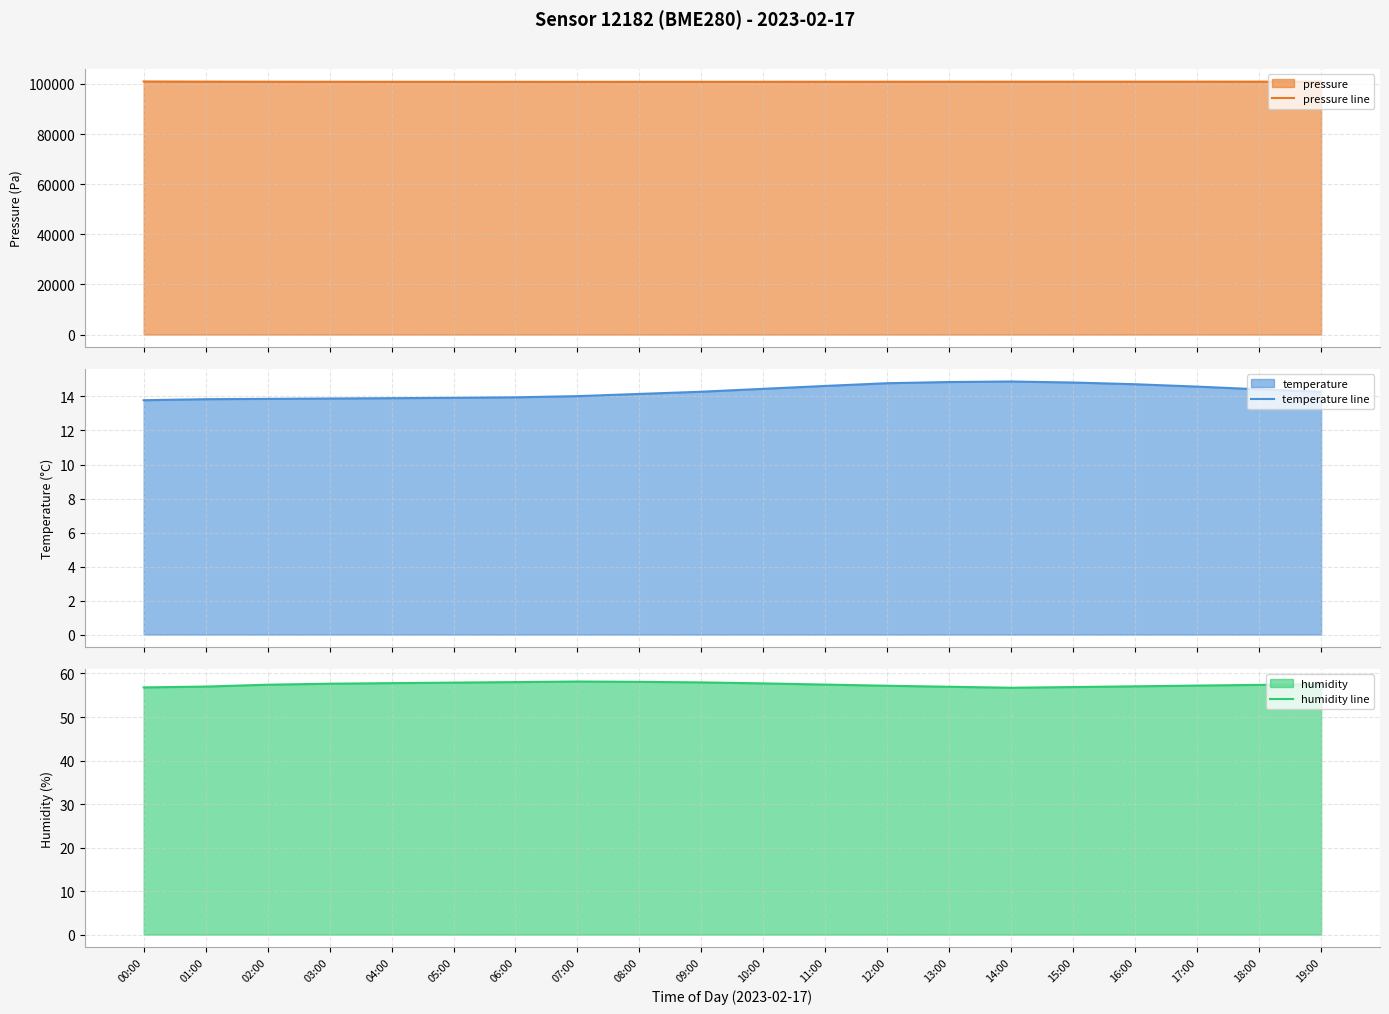

How many lines are shown in the chart?

3